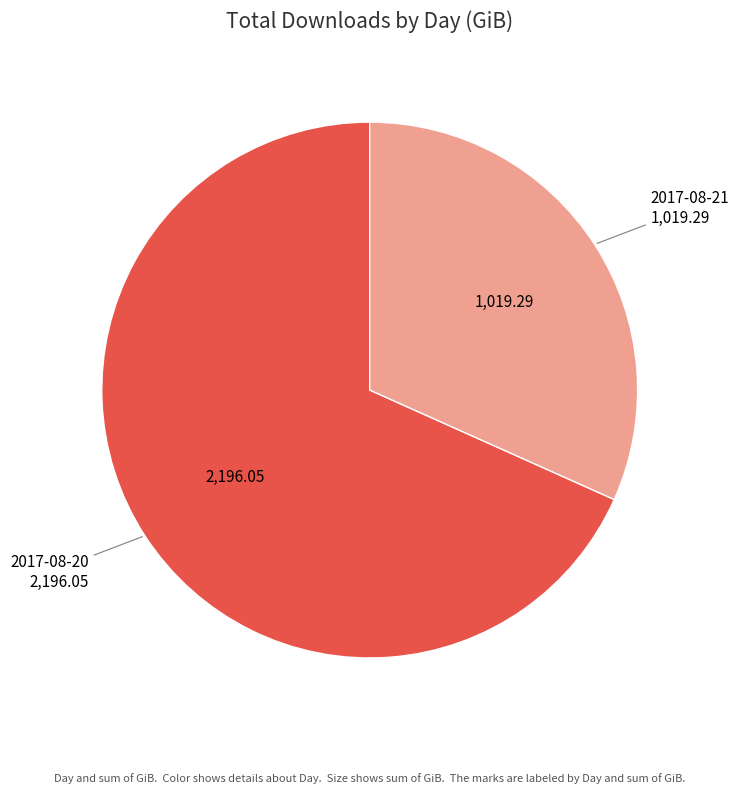

Does any single category account for the majority?

Yes